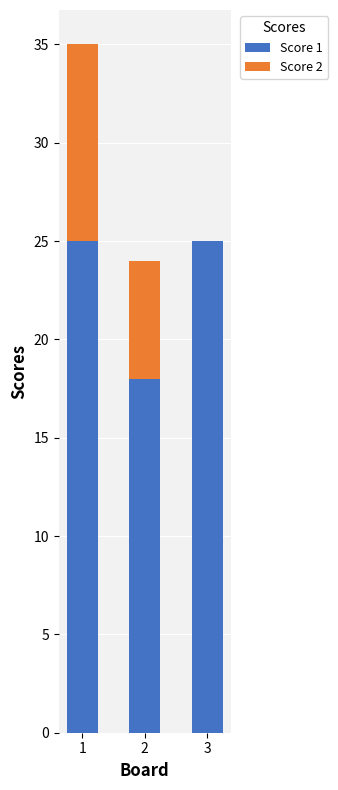

Read the Score 1 value at 1.

25